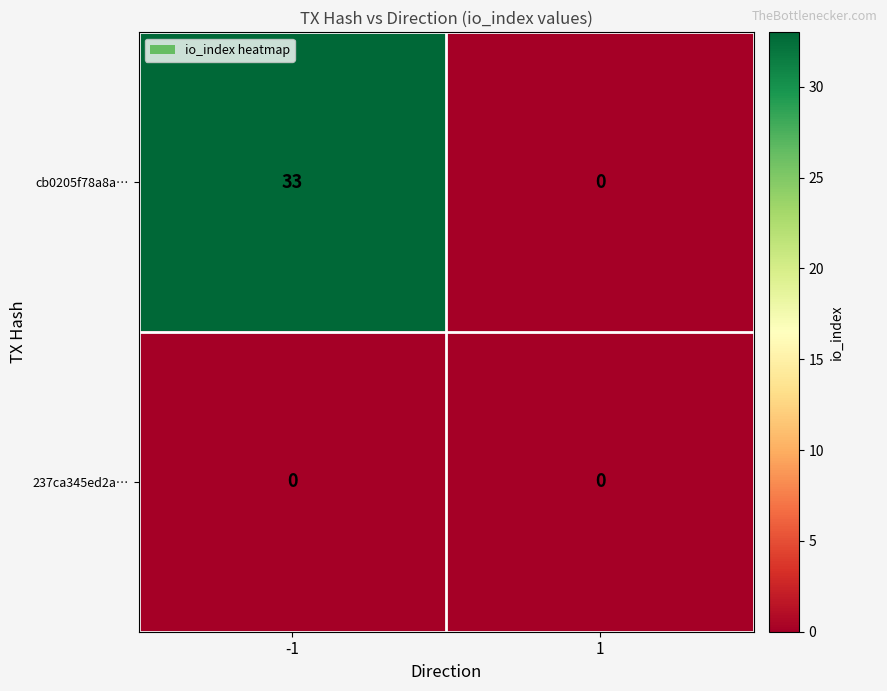

How many categories are shown in the chart?

2